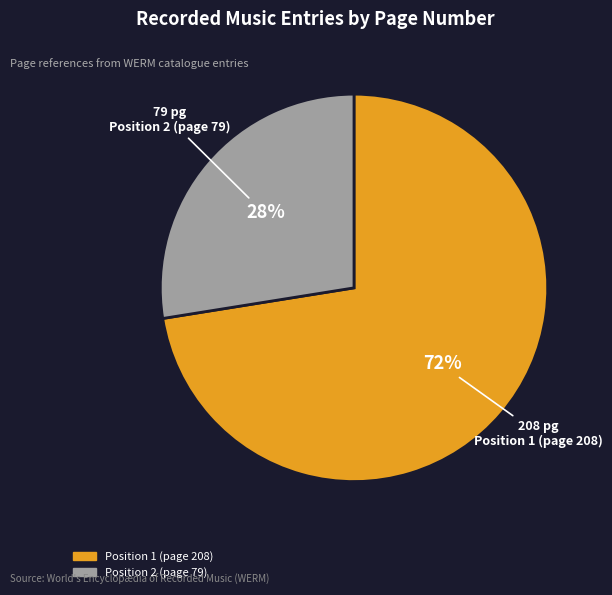

Is it true that Position 2 (page 79) is 28% of the pie?

True